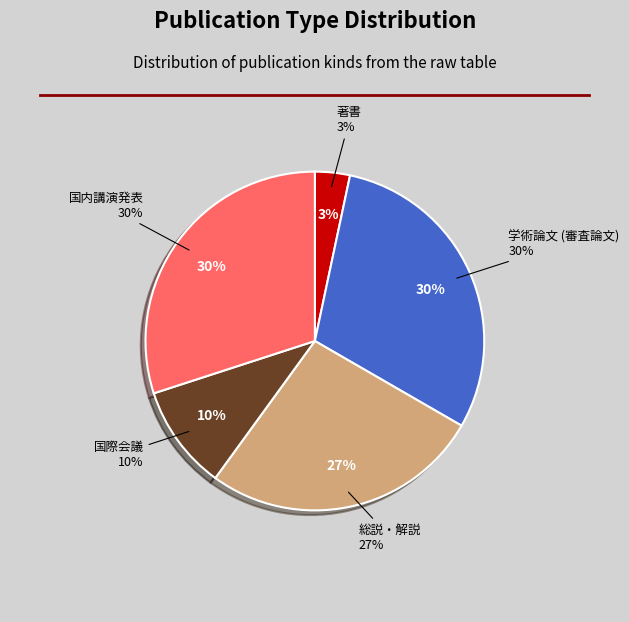

Does any single category account for the majority?

No